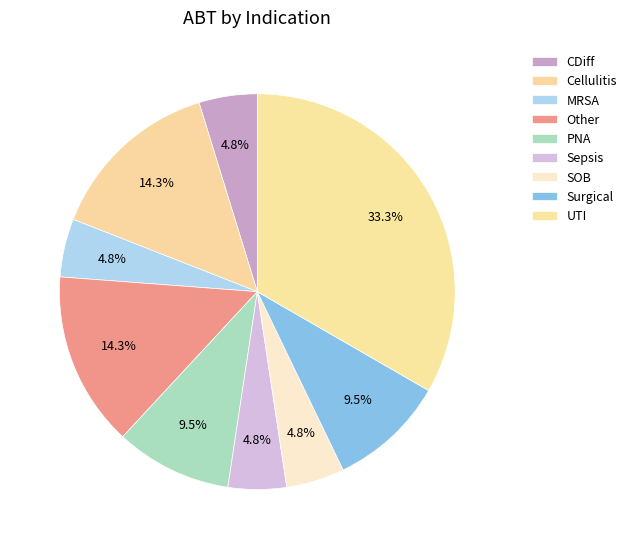

Is the sum of Other and PNA greater than half?

No